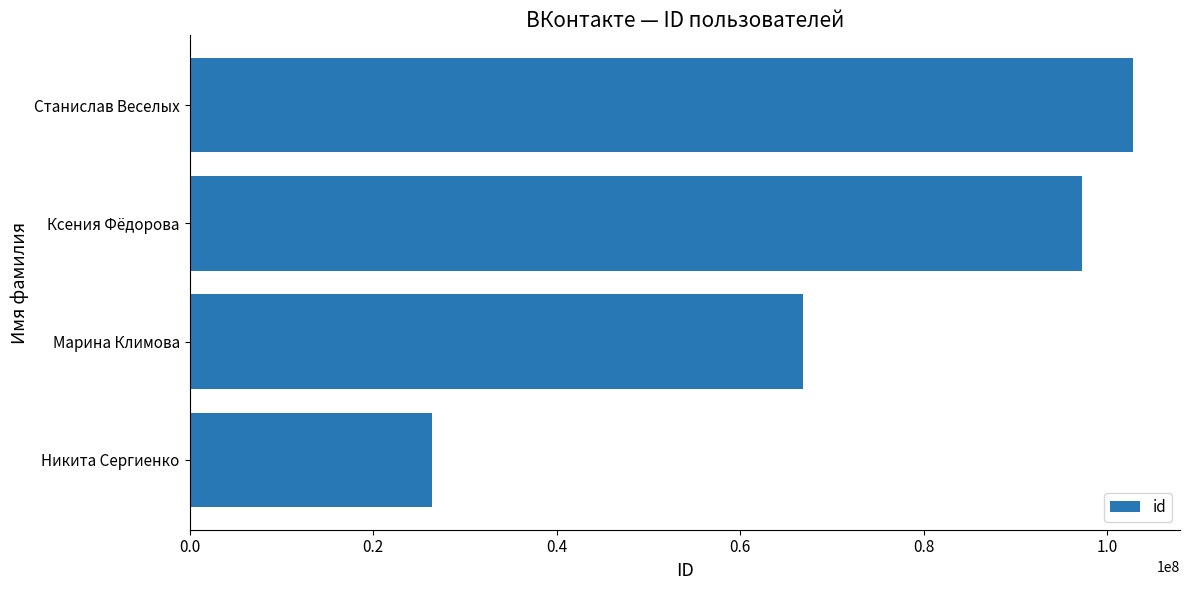

What is the change in value from Марина Климова to Ксения Фёдорова?

+30416040